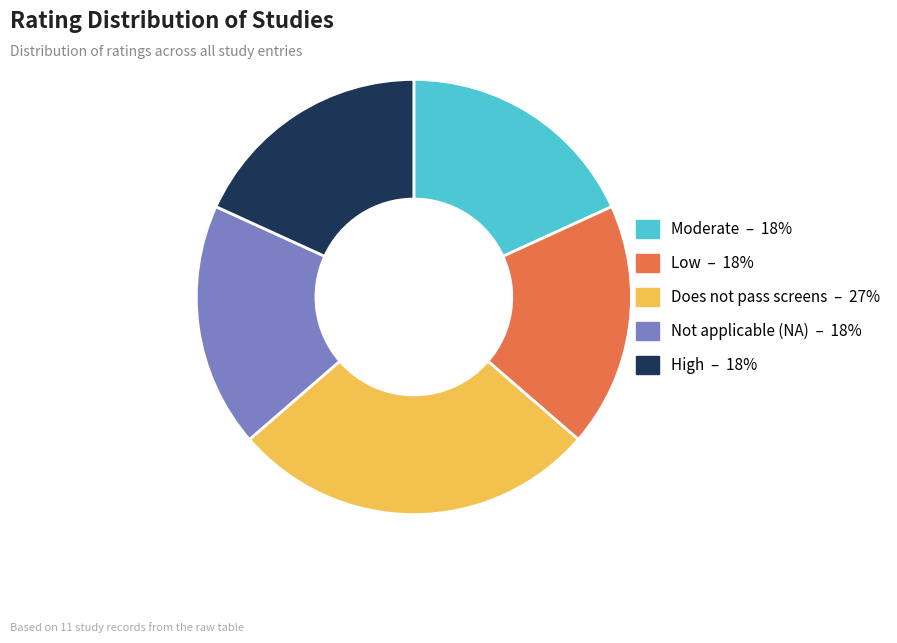

Is the sum of Not applicable (NA) – 18% and High – 18% greater than half?

No